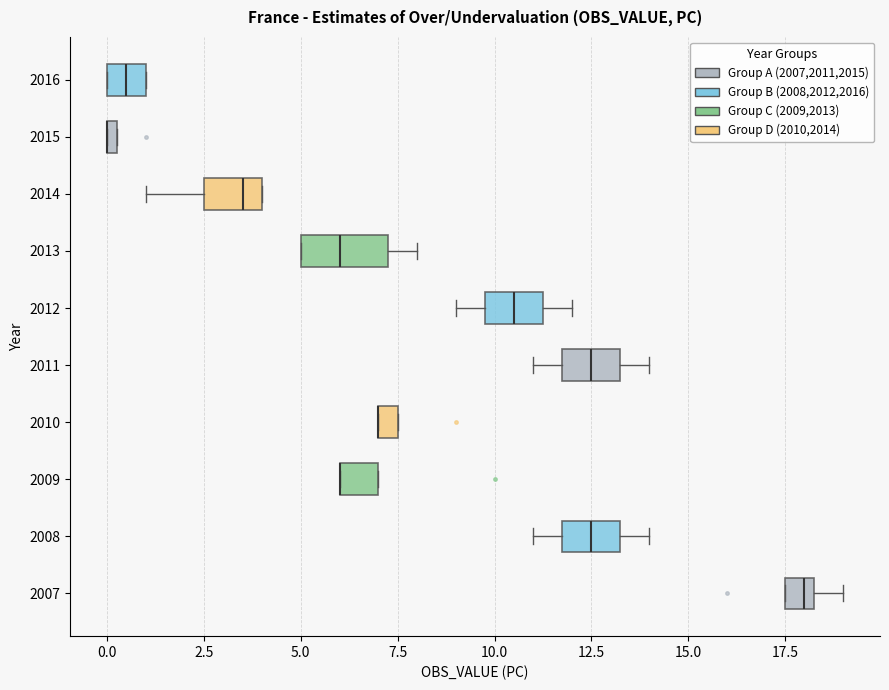

Comparing the boxes themselves (not the whiskers), which one is the widest?

2013